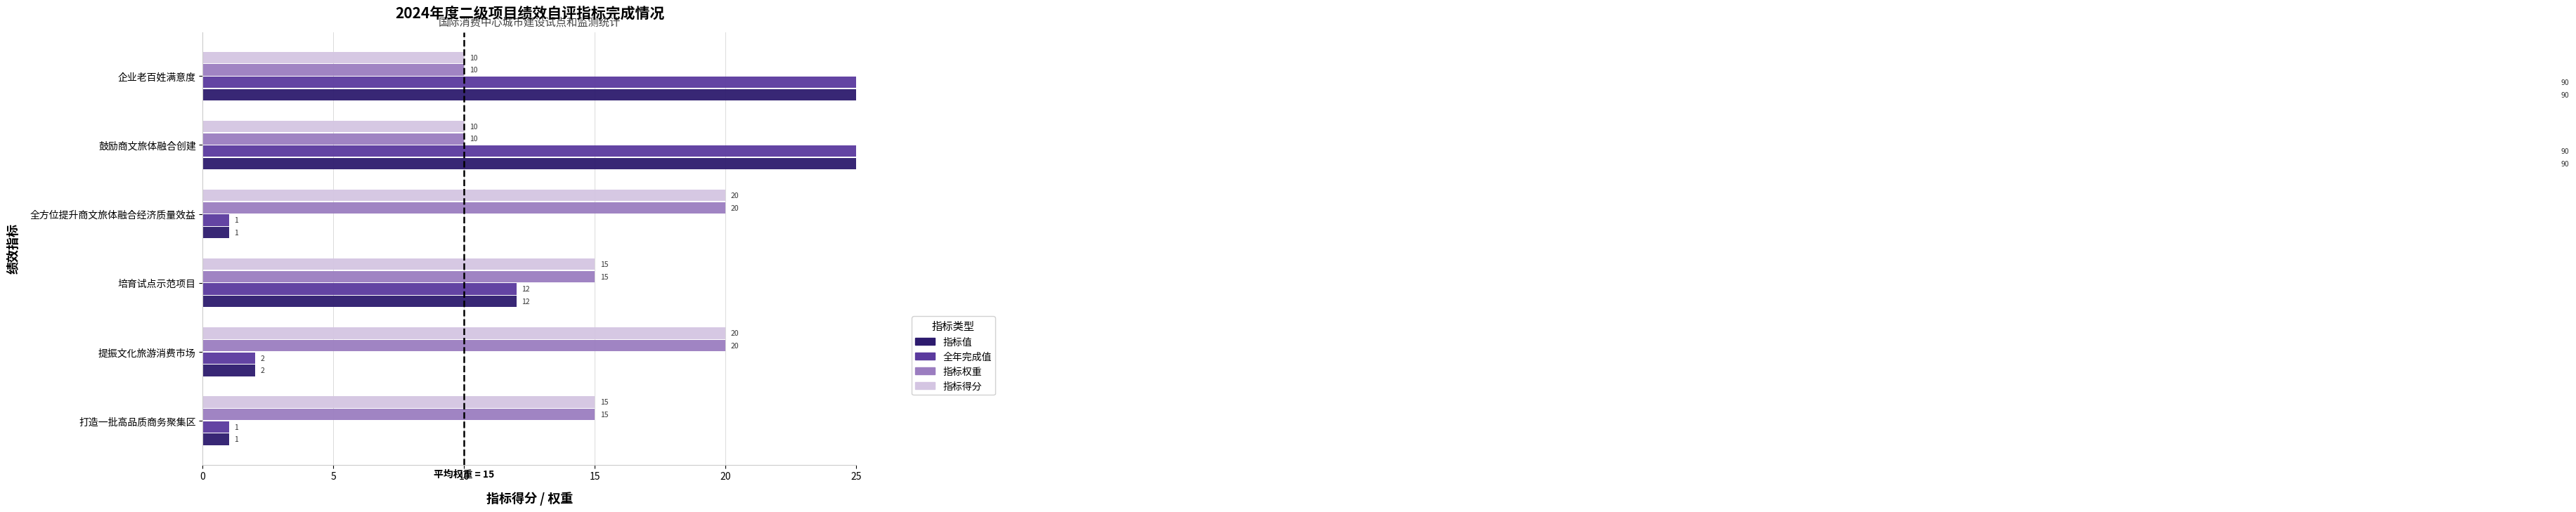

Rank the series by their maximum value, from highest to lowest.

指标值, 全年完成值, 指标权重, 指标得分